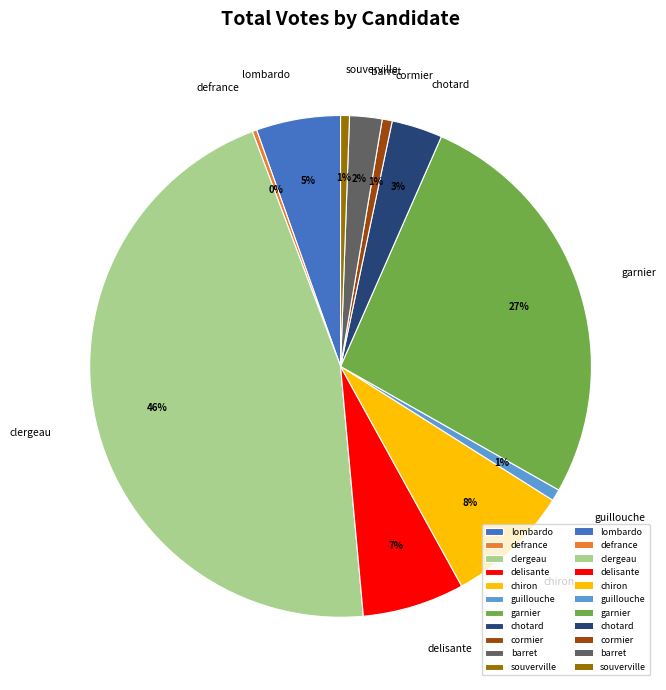

Does any single category account for the majority?

No